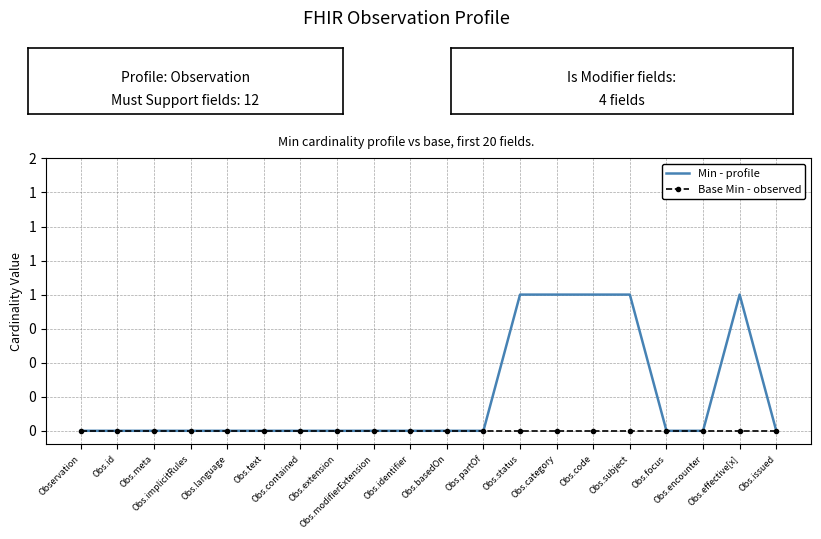

How many Min - profile values are between 0 and 1?

20